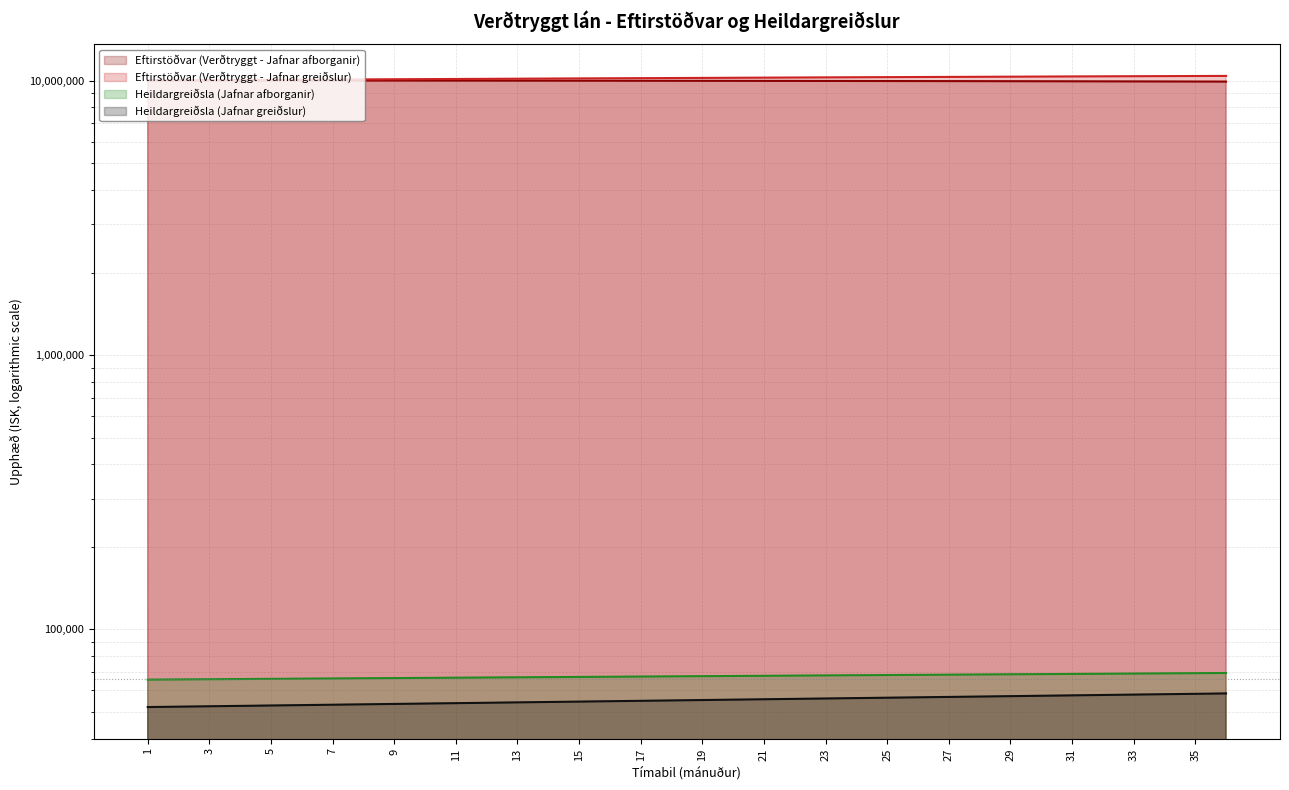

Reading right to left, transcribe all the data shown in this chart.

Eftirstöðvar (Verðtryggt - Jafnar afborganir): 9936298.7	9941249.1	9946061.4	9950736.4	9955275.1	9959678.1	9963946.4	9968080.9	9972082.2	9975951.3	9979689.0	9983296.1	9986773.3	9990121.6	9993341.7	9996434.4	9999400.5	10002240.8	10004956.2	10007547.2	10010014.9	10012359.9	10014583.0	10016685.0	10018666.7	10020528.7	10022272.0	10023897.1	10025405.0	10026796.3	10028071.7	10029232.1	10030278.1	10031210.5	10032030.0	10032737.4
Eftirstöðvar (Verðtryggt - Jafnar greiðslur): 10421905.9	10412747.1	10403458.0	10394039.8	10384494.2	10374822.6	10365026.2	10355106.7	10345065.4	10334903.6	10324622.8	10314224.3	10303709.5	10293079.7	10282336.3	10271480.6	10260513.9	10249437.6	10238252.8	10226961.0	10215563.4	10204061.2	10192455.7	10180748.1	10168939.7	10157031.8	10145025.4	10132921.9	10120722.4	10108428.2	10096040.3	10083560.0	10070988.4	10058326.7	10045576.0	10032737.4
Heildargreiðsla (Jafnar afborganir): 69374.4	69268.0	69161.4	69054.9	68948.3	68841.7	68735.0	68628.3	68521.5	68414.8	68307.9	68201.1	68094.2	67987.3	67880.4	67773.4	67666.5	67559.5	67452.4	67345.4	67238.3	67131.2	67024.1	66917.0	66809.9	66702.7	66595.6	66488.4	66381.2	66274.1	66166.9	66059.7	65952.5	65845.2	65738.0	65630.8
Heildargreiðsla (Jafnar greiðslur): 58446.8	58256.1	58066.0	57876.5	57687.7	57499.4	57311.8	57124.8	56938.4	56752.6	56567.4	56382.8	56198.8	56015.5	55832.7	55650.5	55468.9	55287.9	55107.5	54927.7	54748.4	54569.8	54391.7	54214.2	54037.3	53861.0	53685.3	53510.1	53335.5	53161.4	52988.0	52815.1	52642.7	52471.0	52299.7	52129.1